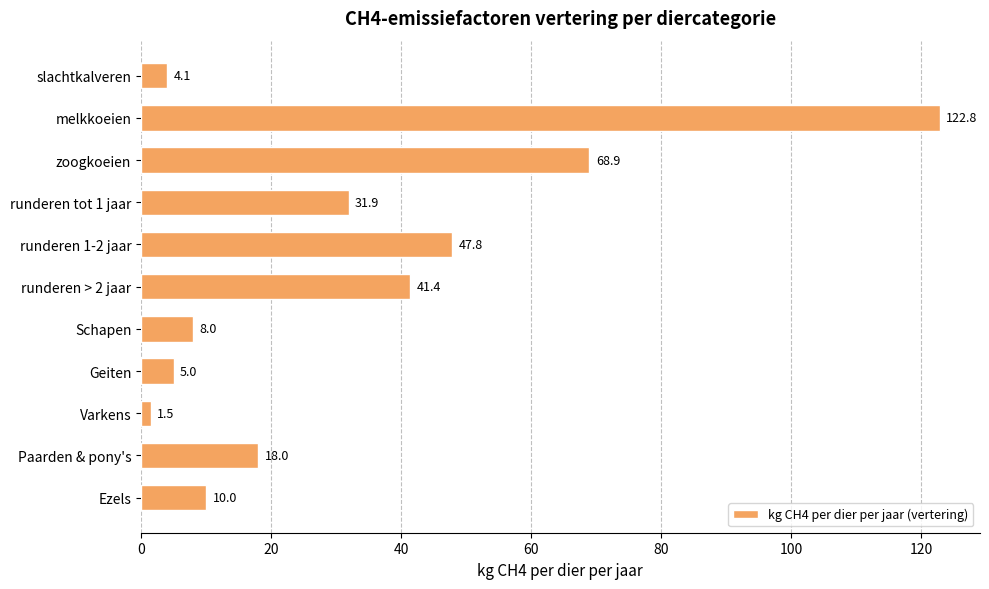

Reading bottom to top, transcribe all the data shown in this chart.

10.0	18.0	1.5	5.0	8.0	41.4	47.8	31.9	68.9	122.8	4.1